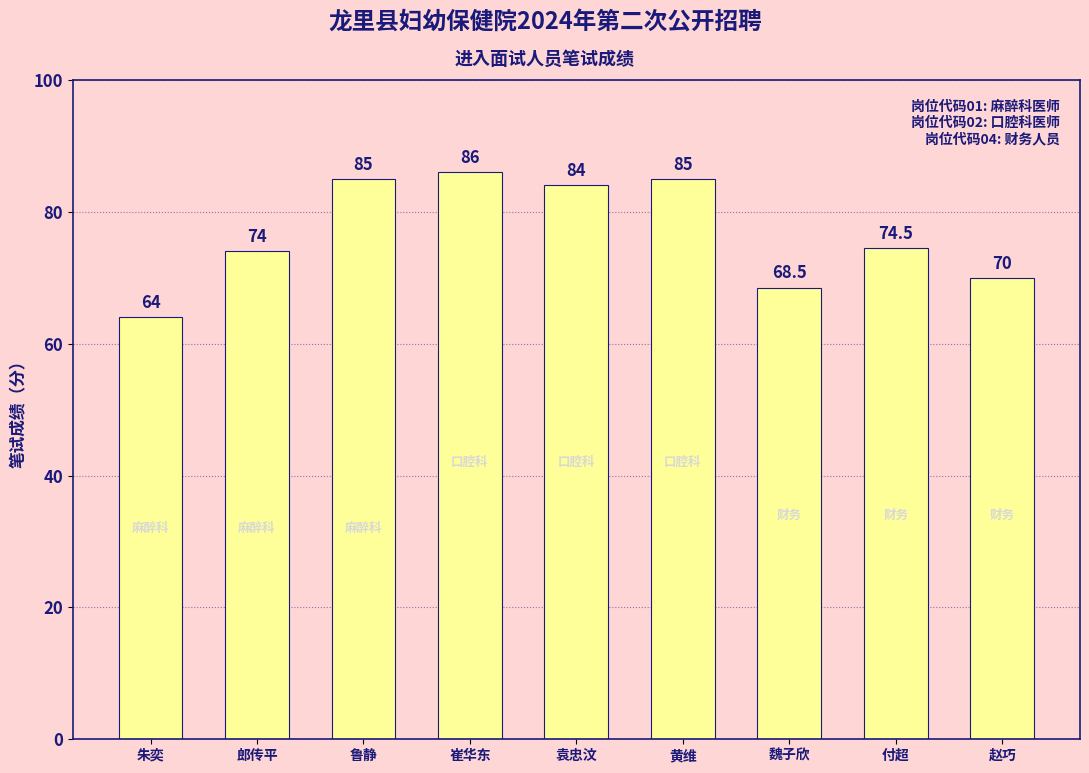

True or false: the data shows 86.0 at 崔华东.

True